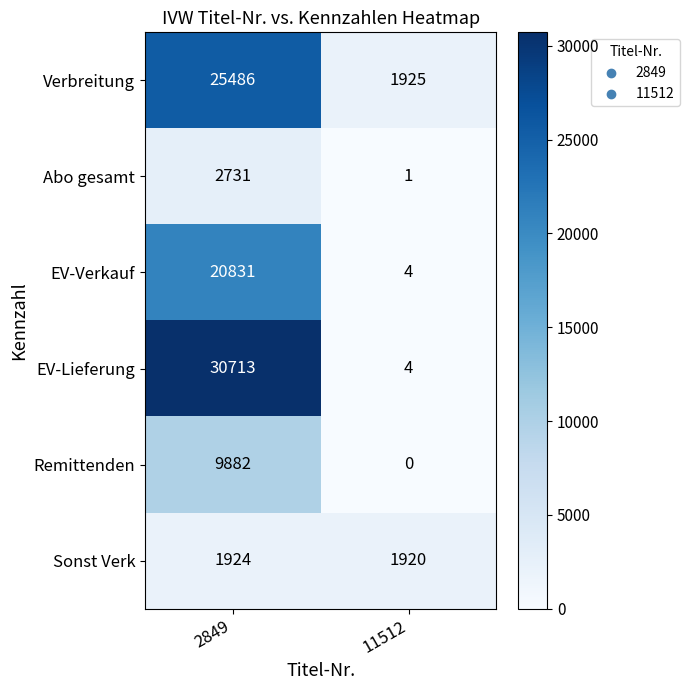

Between 2849 and 11512, which series saw the biggest shift?

EV-Lieferung